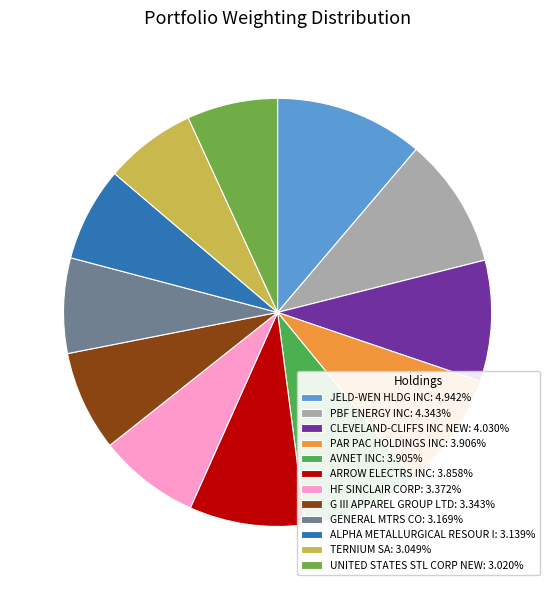

Which slice is the largest?

JELD-WEN HLDG INC